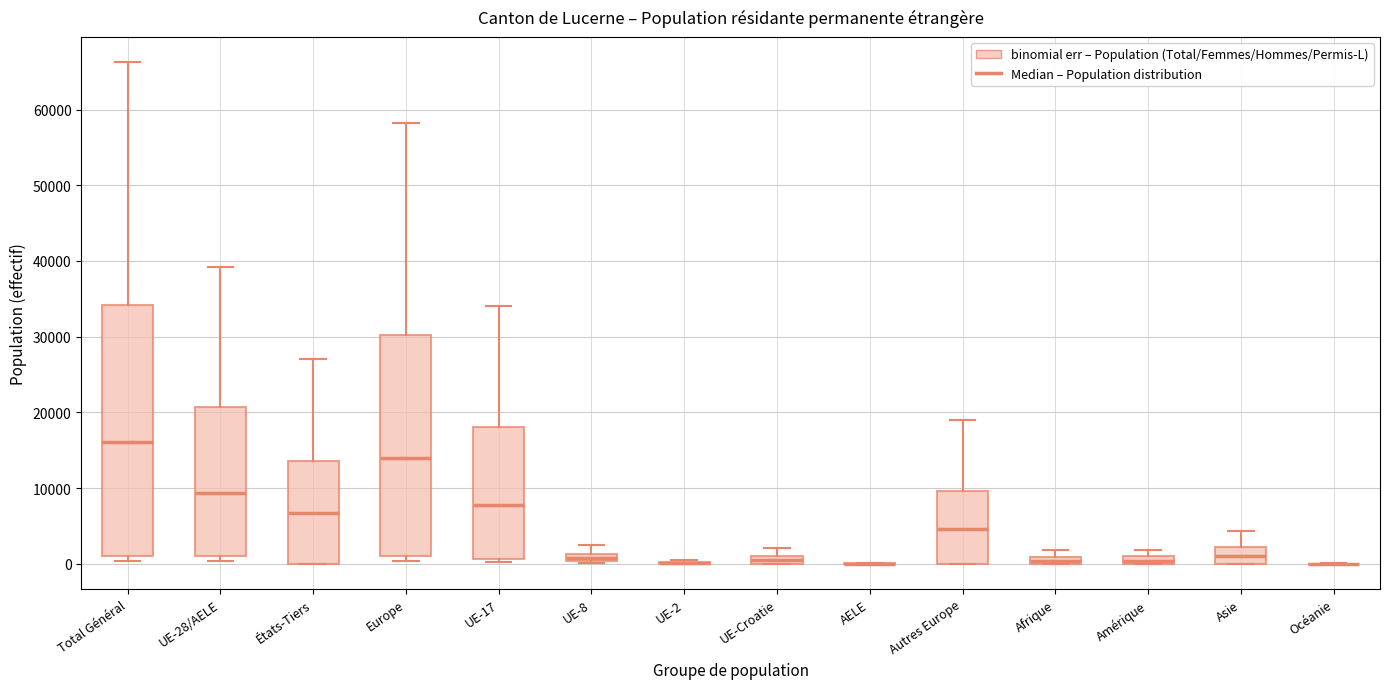

Where does the upper whisker of the box for UE-Croatie end on the y-axis? The values are not printed on the chart, so give them approximately, as read against the axis.

2000